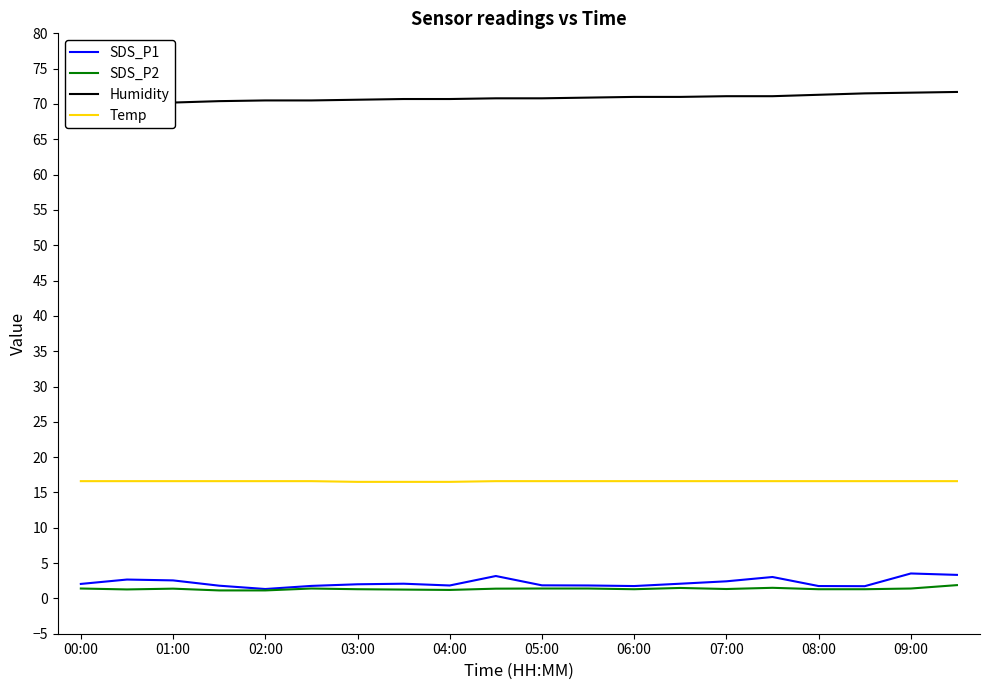

True or false: SDS_P2 and Temp intersect in this chart.

False